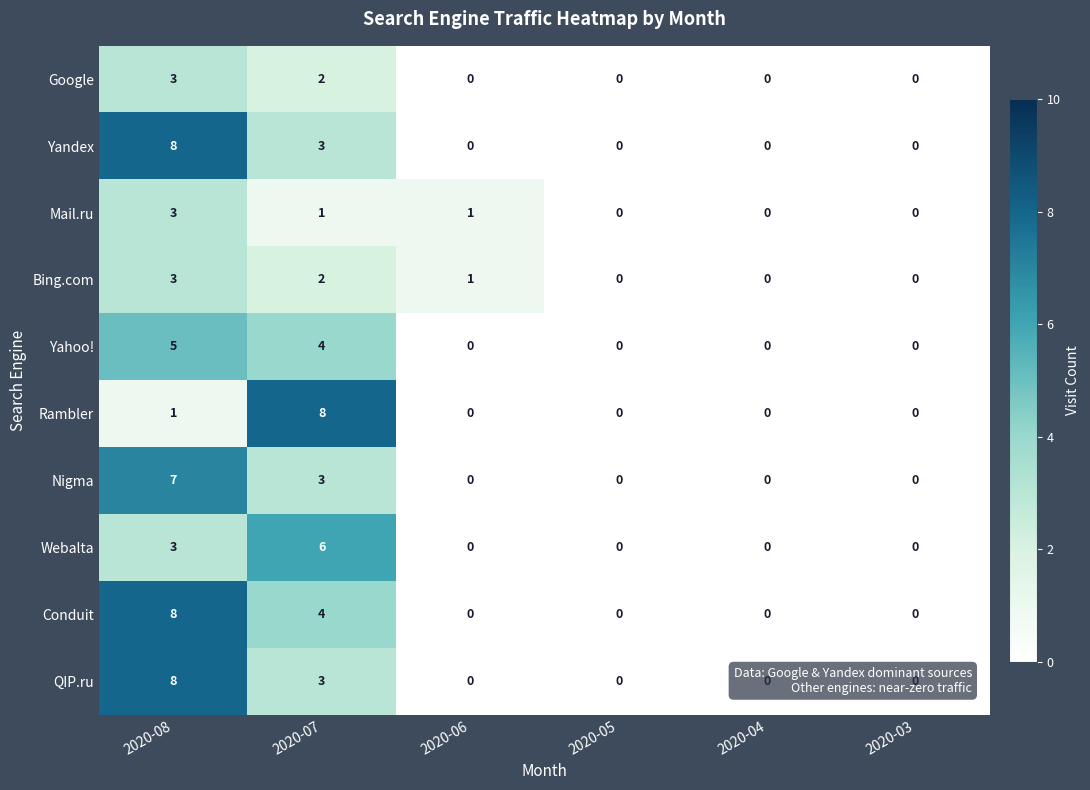

How many distinct data groups are displayed?

10